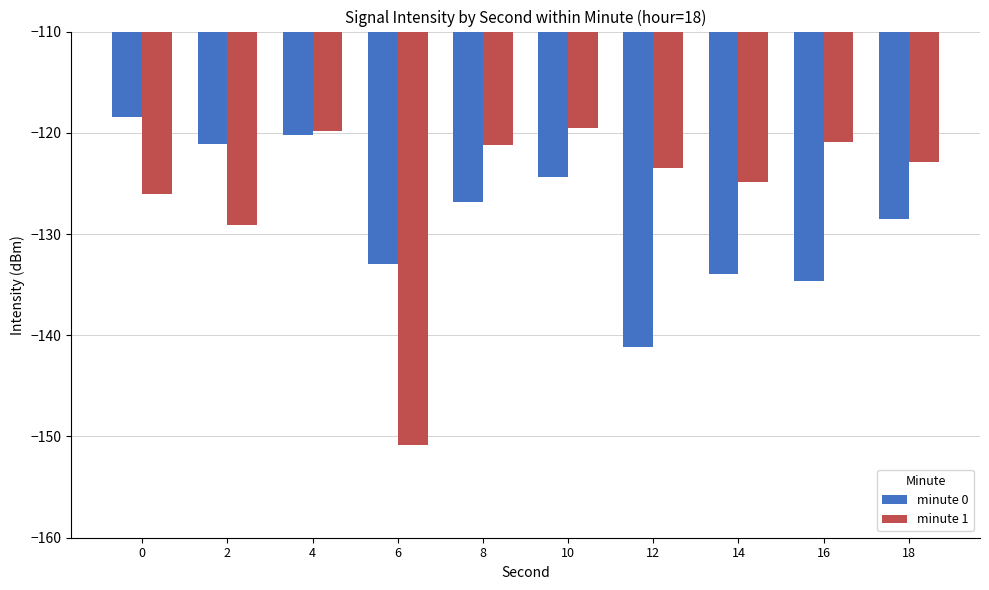

At which category is the sum across all series the highest?

4